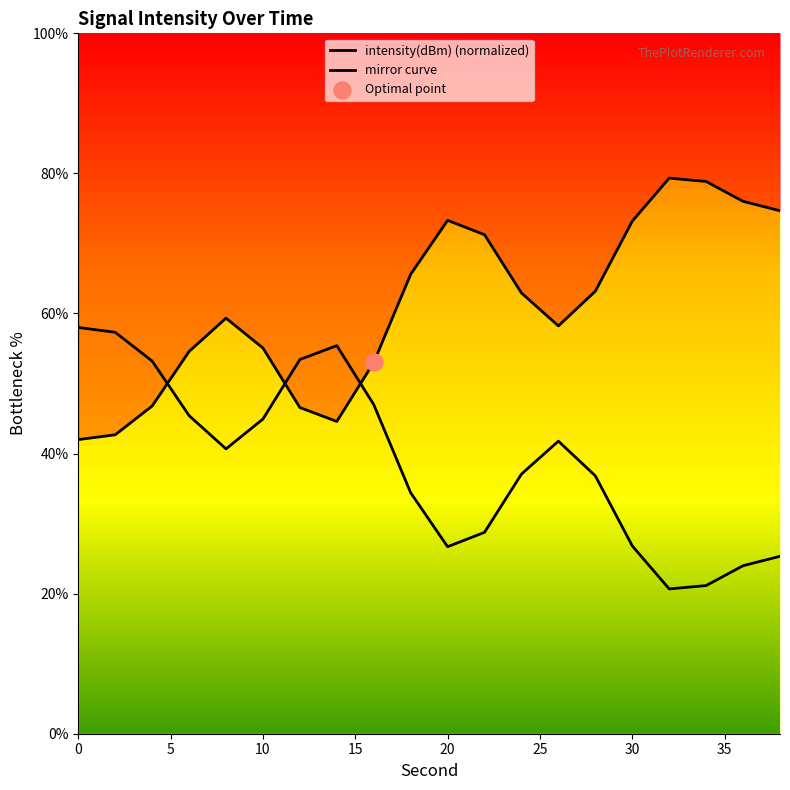

At how many categories does at least one series exceed 38?

20